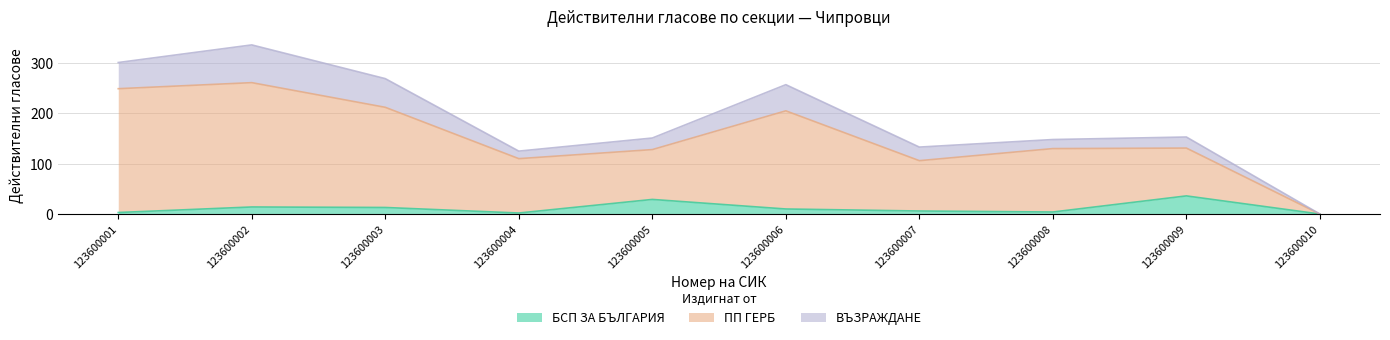

At which category is the sum across all series the highest?

123600002